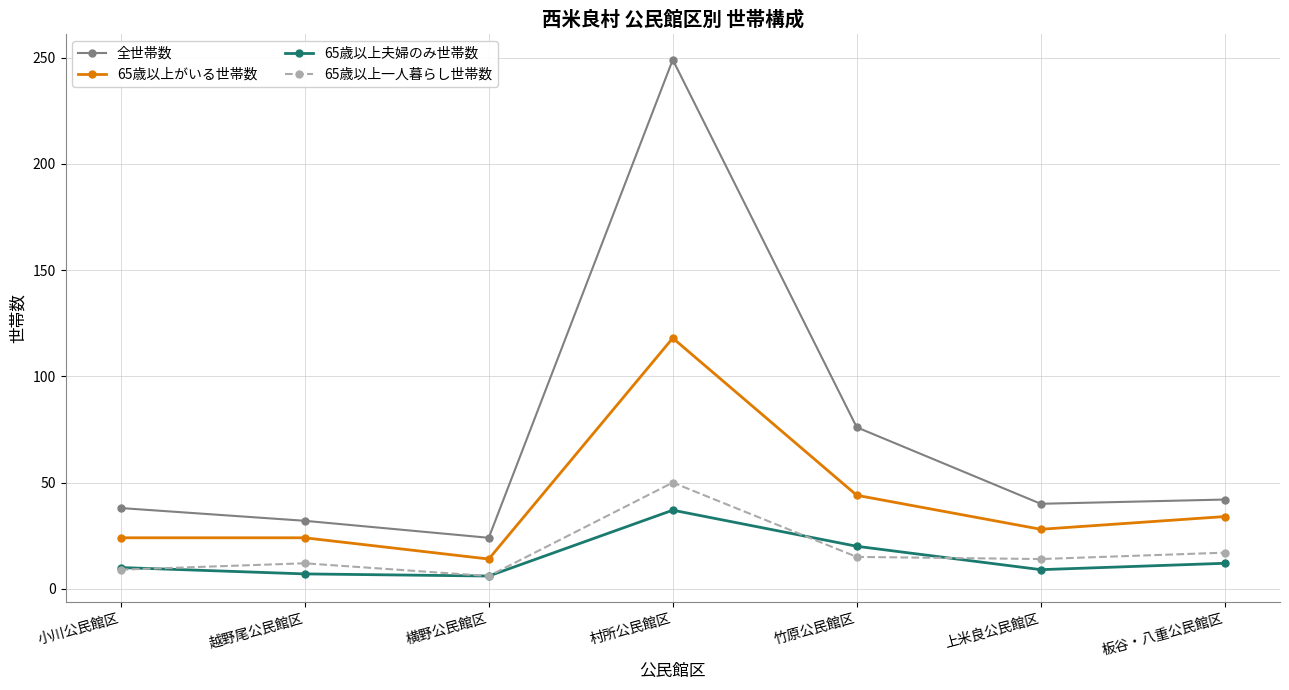

Is this an area chart (filled region under the line)?

No